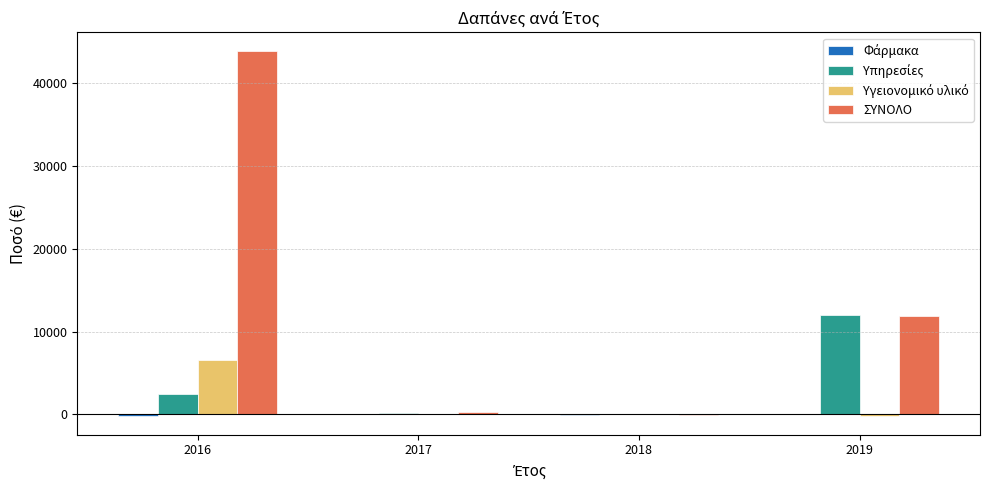

Which series has the largest range (max minus min)?

ΣΥΝΟΛΟ